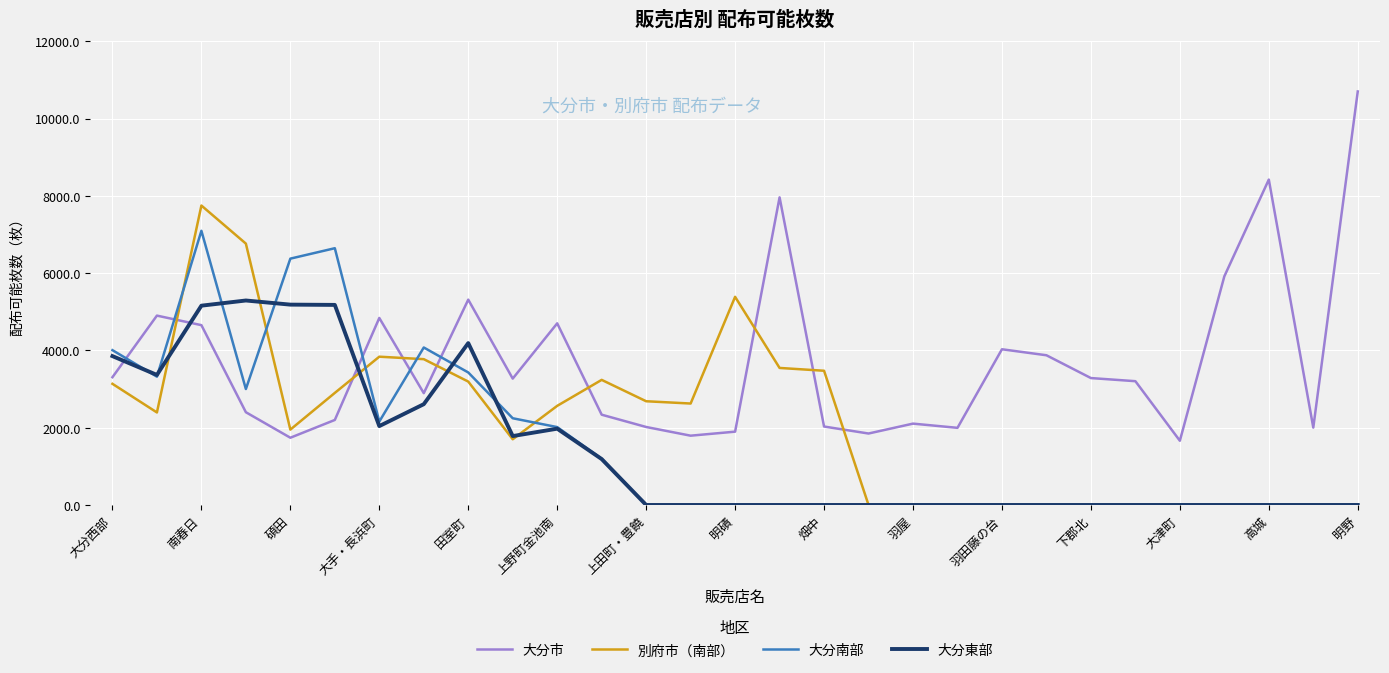

Which series has the largest total across all categories?

大分市